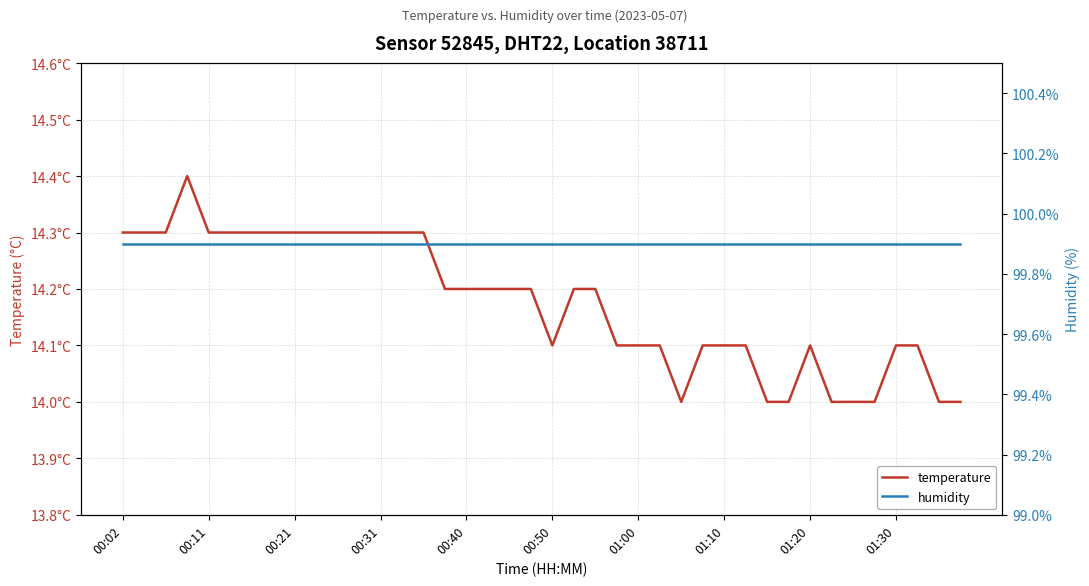

True or false: temperature has a value of 6.7 at 19.

False